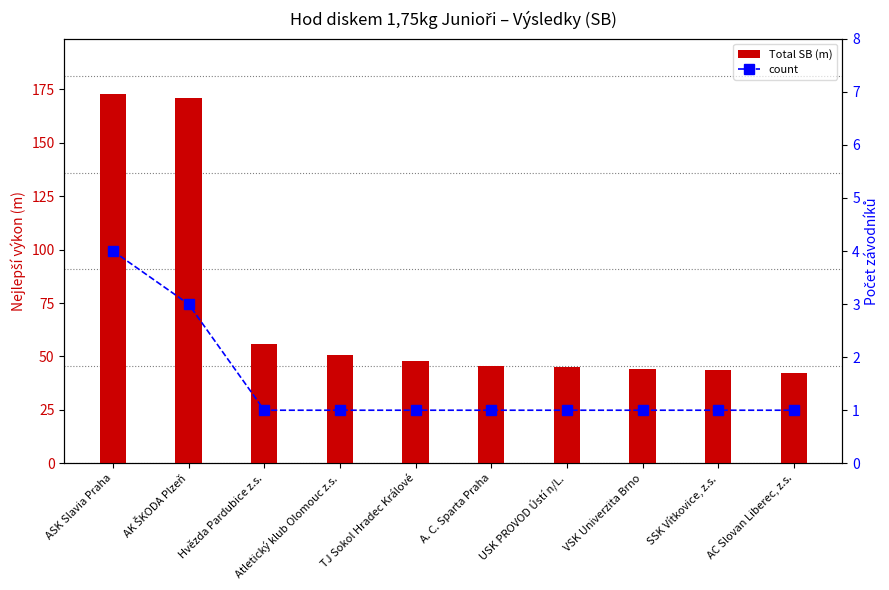

What are all the series names shown in the legend?

Total SB (m), count